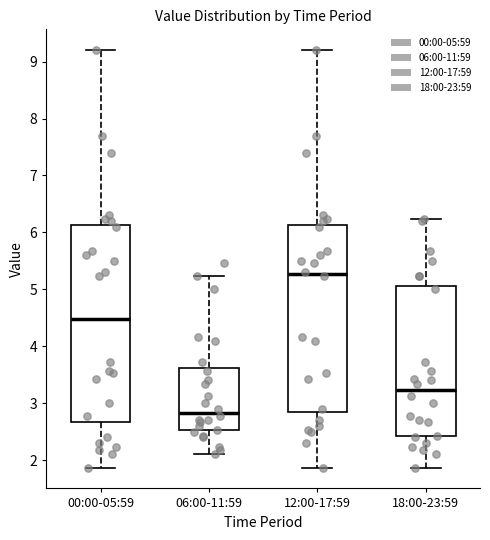

Reading left to right, transcribe this box plot: for each box, give where its median line is, the range the box spans, and where its two whiskers end, as read against the y-axis. The values are not printed on the chart, so give them approximately, as read against the axis.

00:00-05:59: median 4.5, box 2.7 to 6.1, whiskers 1.9 to 9.2
06:00-11:59: median 2.8, box 2.5 to 3.6, whiskers 2.1 to 5.2
12:00-17:59: median 5.3, box 2.9 to 6.1, whiskers 1.9 to 9.2
18:00-23:59: median 3.2, box 2.4 to 5.1, whiskers 1.9 to 6.2